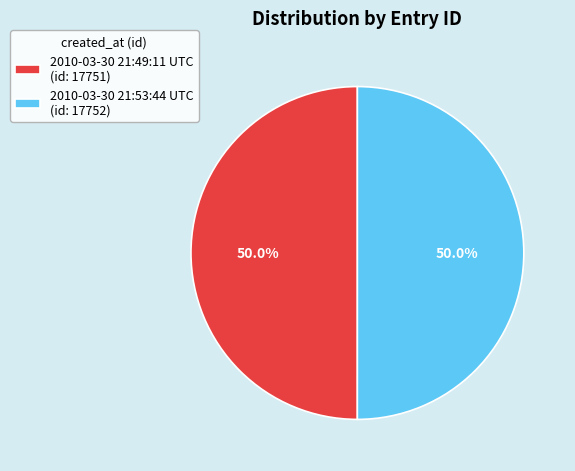

To the nearest percent, what is the average slice percentage?

50%